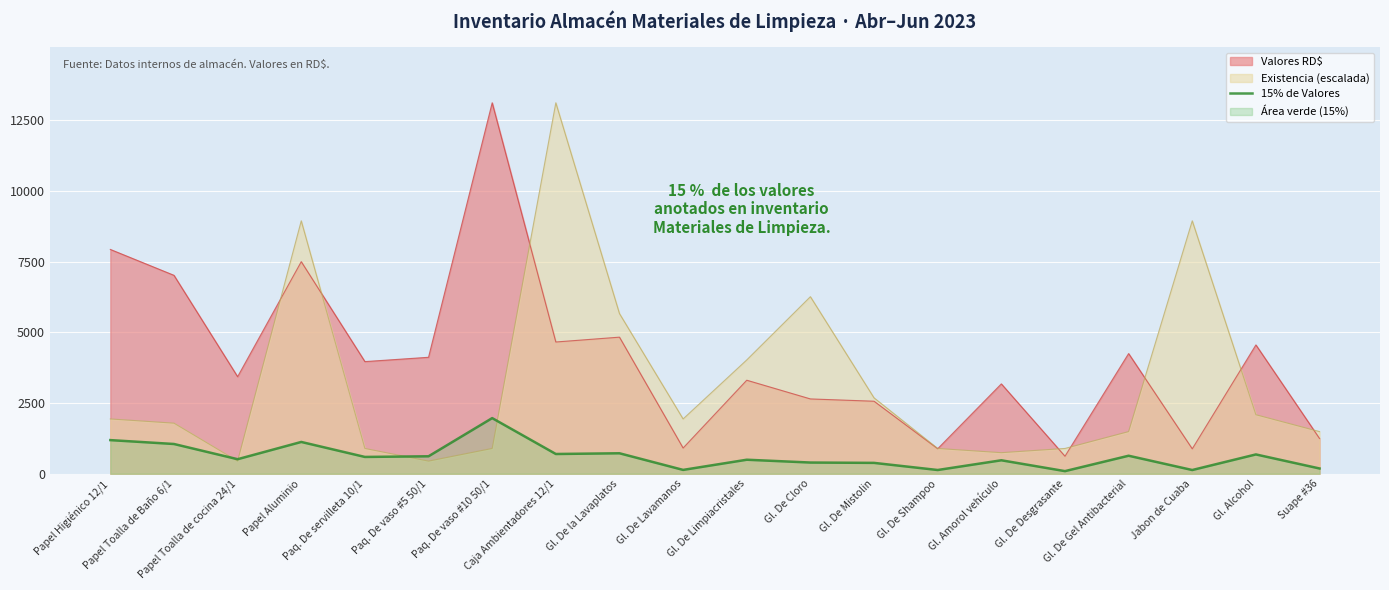

At which category does the data reach its first local peak?

Papel Aluminio